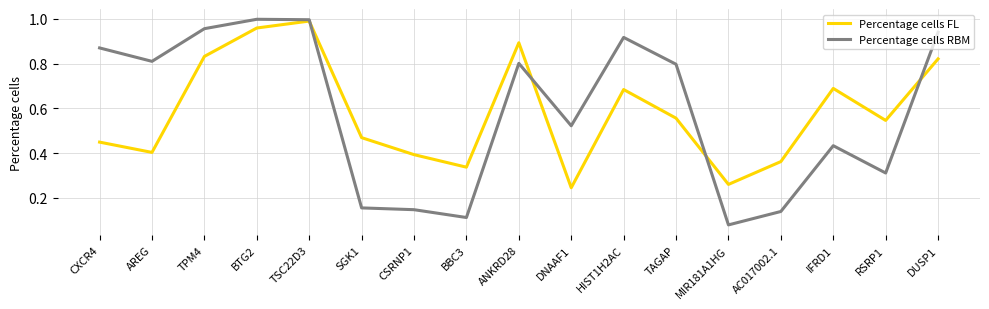

What is the total value across all series at TAGAP?

1.4